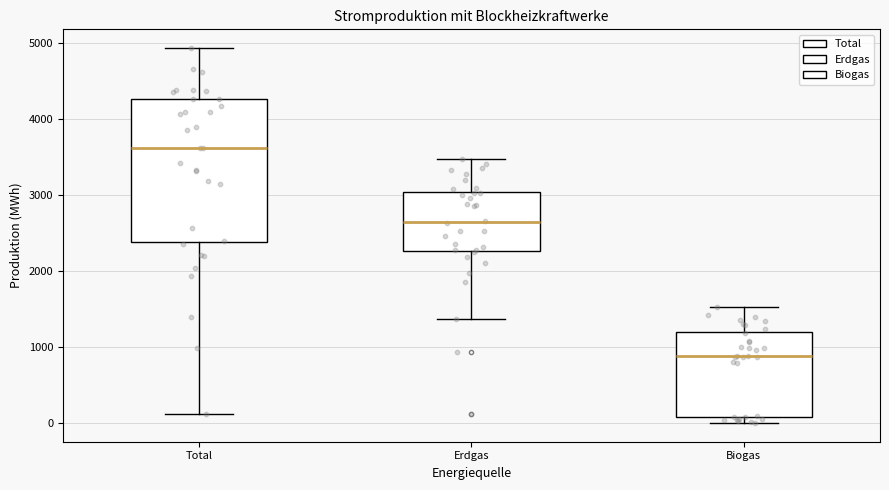

Where is the upper edge of the box for Total on the y-axis? The values are not printed on the chart, so give them approximately, as read against the axis.

4300